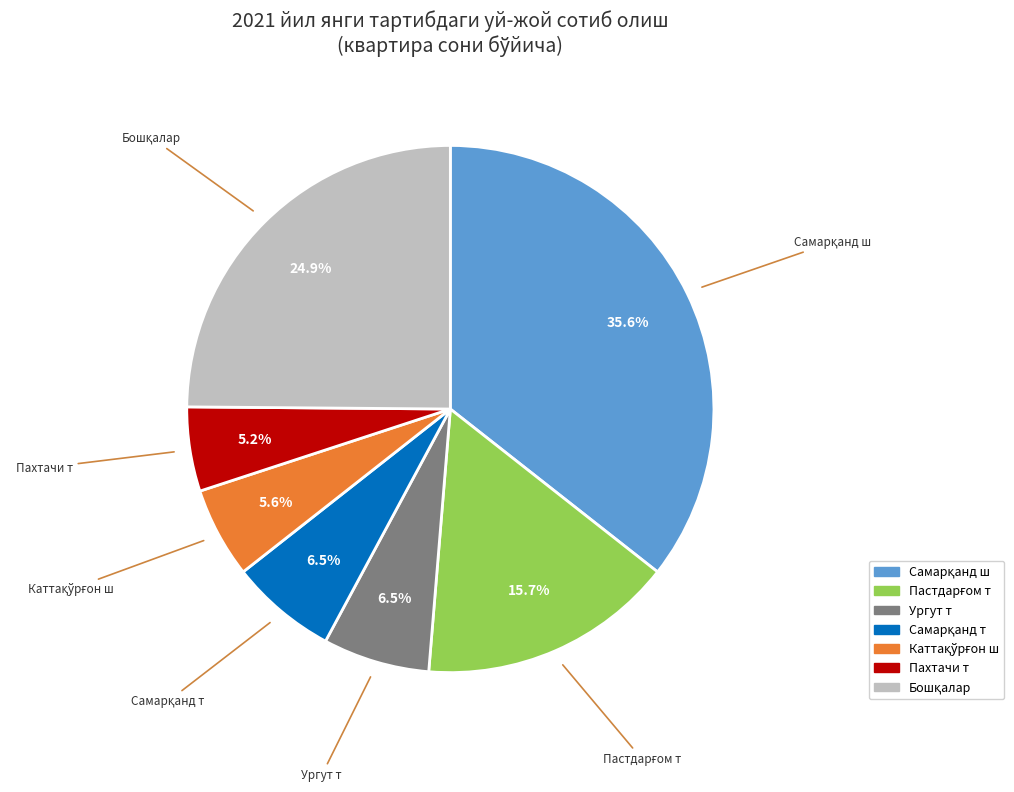

How many slices are in this pie chart?

7